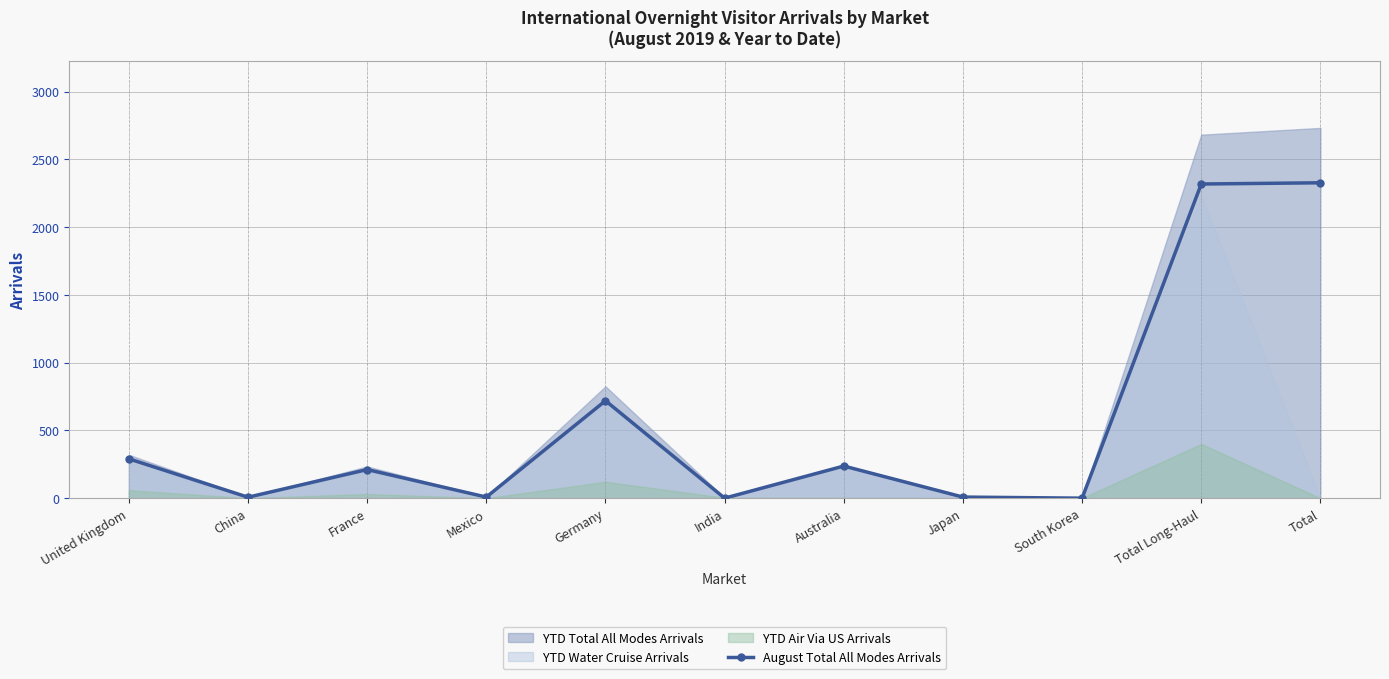

How many data points are less than 211?

5